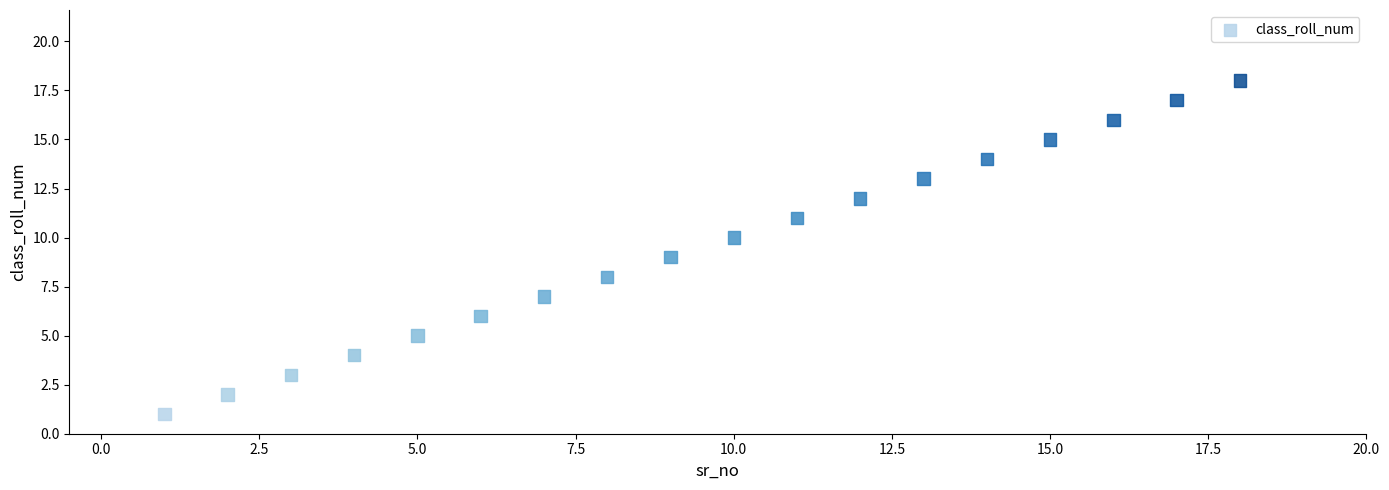

What is the range of Y values (max minus min)?

17